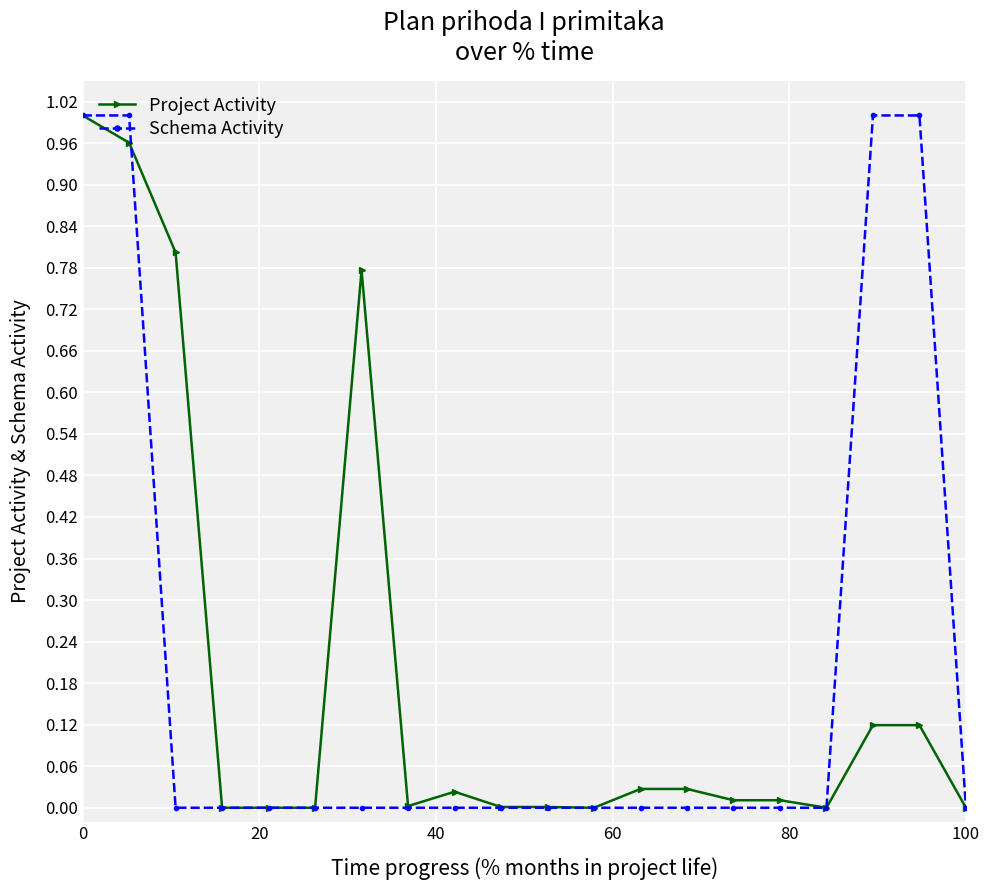

How many lines are shown in the chart?

2